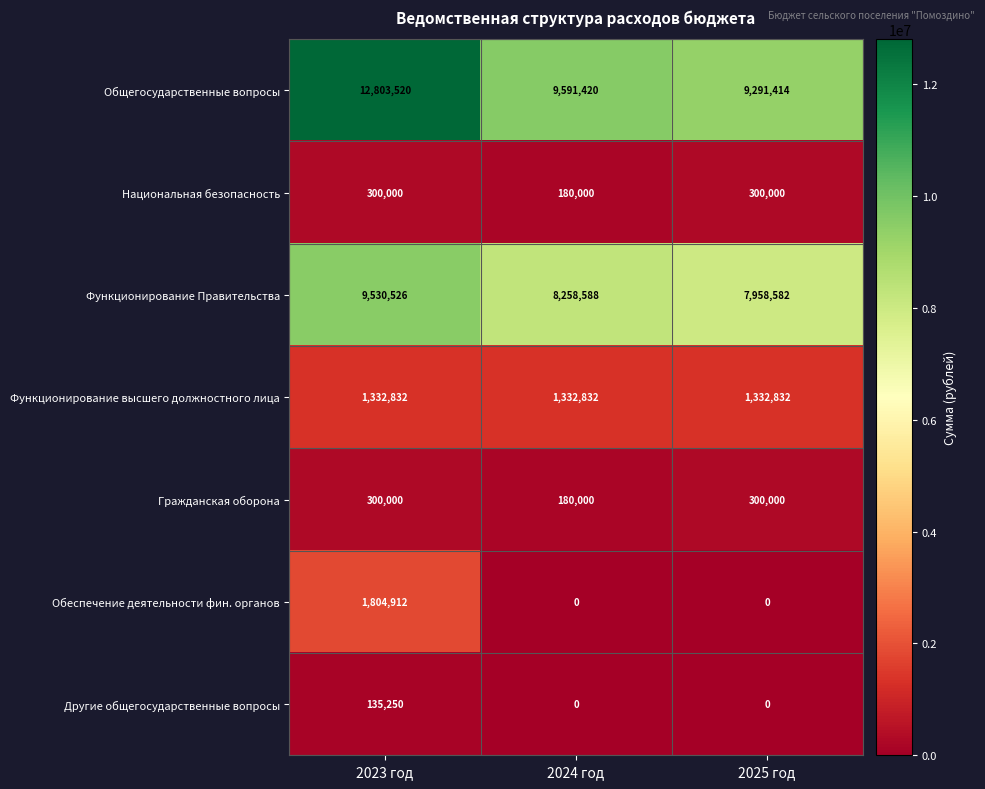

Reading right to left, transcribe all the data shown in this chart.

Общегосударственные вопросы: 2025 год=9291414	2024 год=9591420	2023 год=12803520
Национальная безопасность: 2025 год=300000	2024 год=180000	2023 год=300000
Функционирование Правительства: 2025 год=7958582	2024 год=8258588	2023 год=9530526
Функционирование высшего должностного лица: 2025 год=1332832	2024 год=1332832	2023 год=1332832
Гражданская оборона: 2025 год=300000	2024 год=180000	2023 год=300000
Обеспечение деятельности фин. органов: 2025 год=0	2024 год=0	2023 год=1804912
Другие общегосударственные вопросы: 2025 год=0	2024 год=0	2023 год=135250